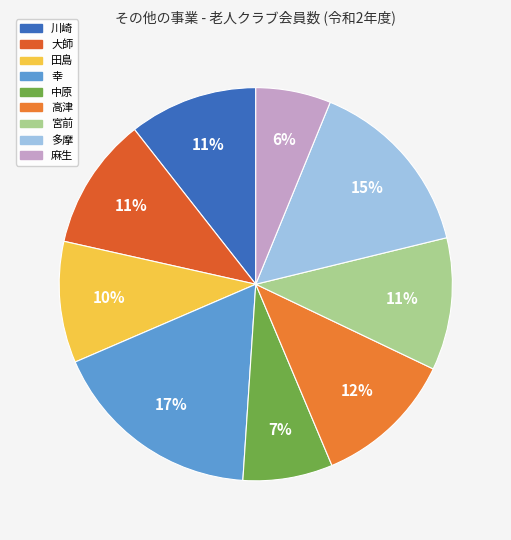

What is the change in value from 川崎 to 中原?

-691